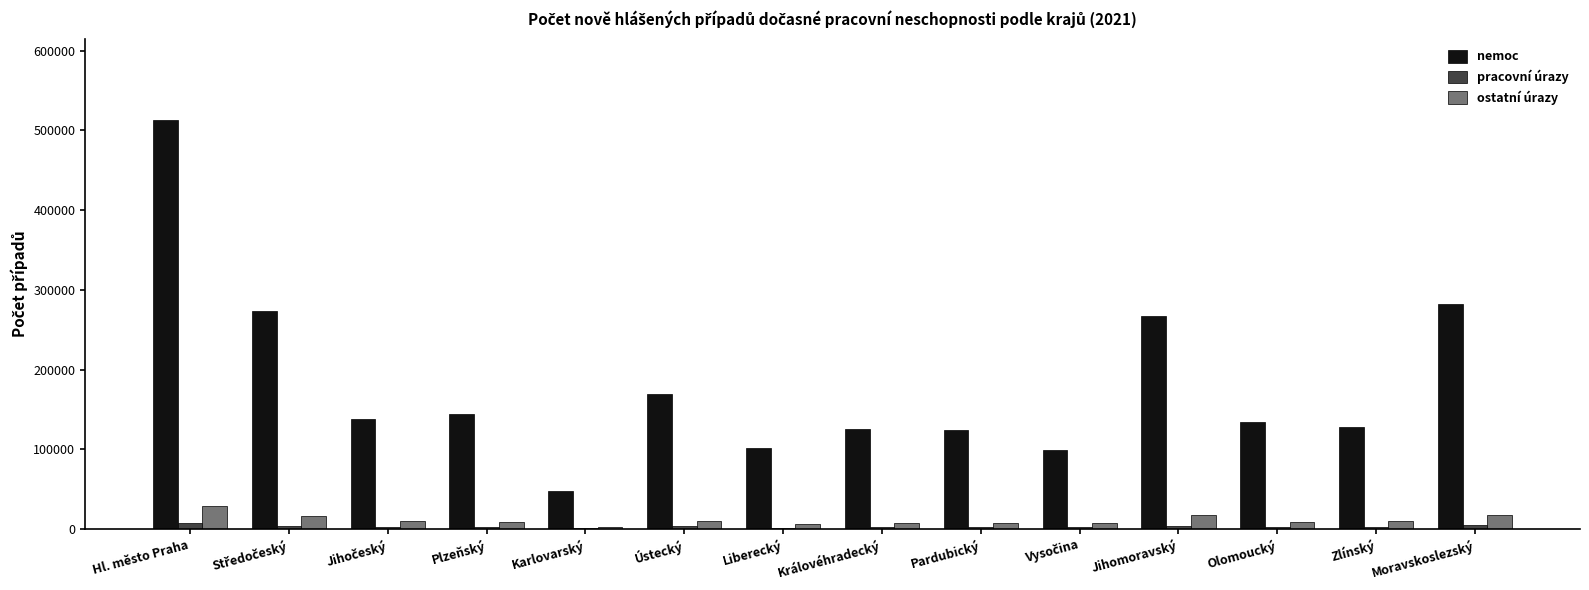

Are the bars grouped side by side (vs. stacked)?

Yes